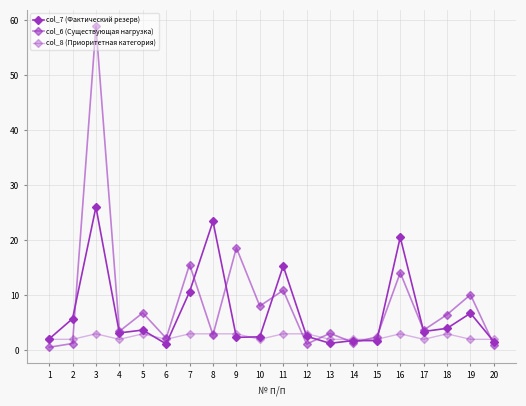

At which category does col_8 (Приоритетная категория) reach its first local valley?

4